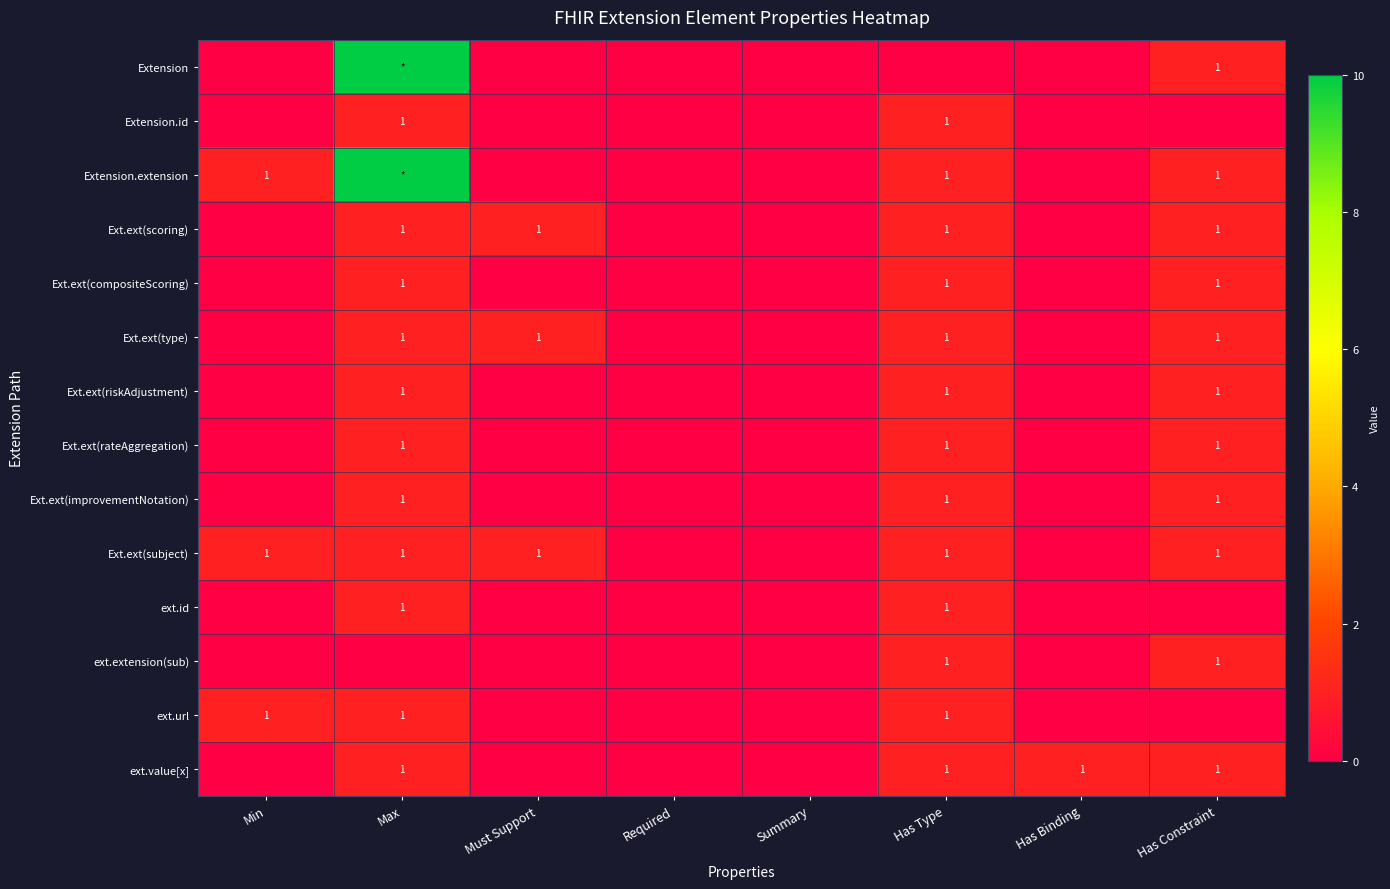

The value of ext.value[x] at Max is 2. True or false?

False